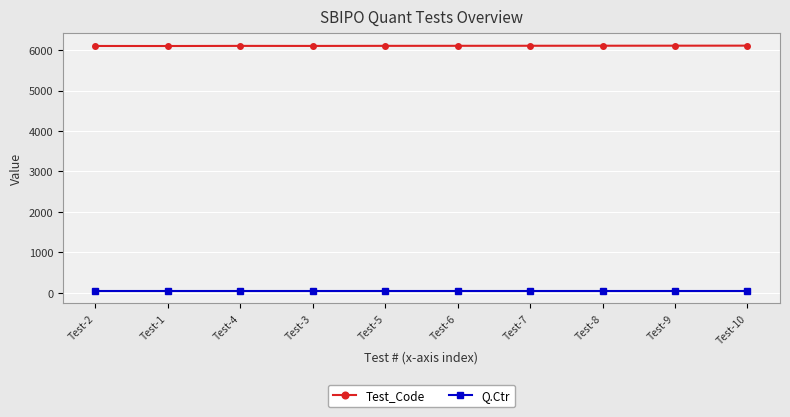

What is the maximum value for Test_Code?

6110